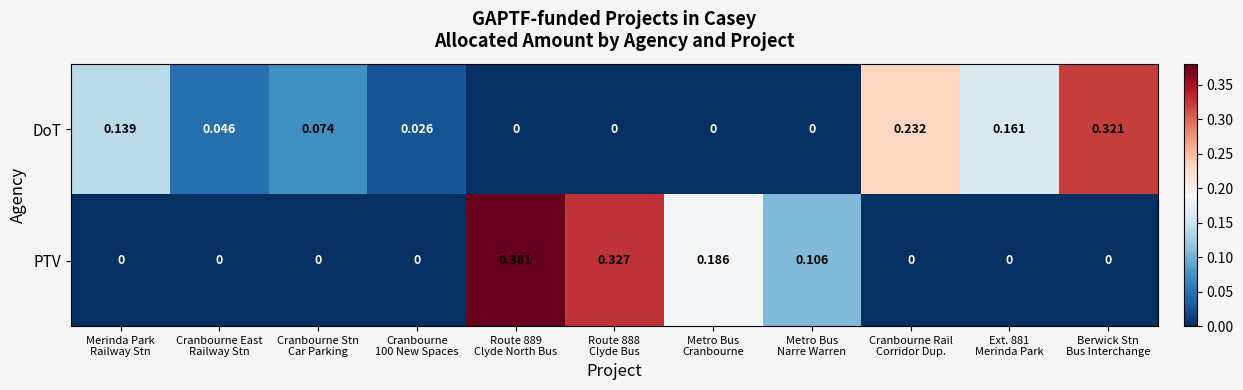

How many categories are shown in the chart?

11